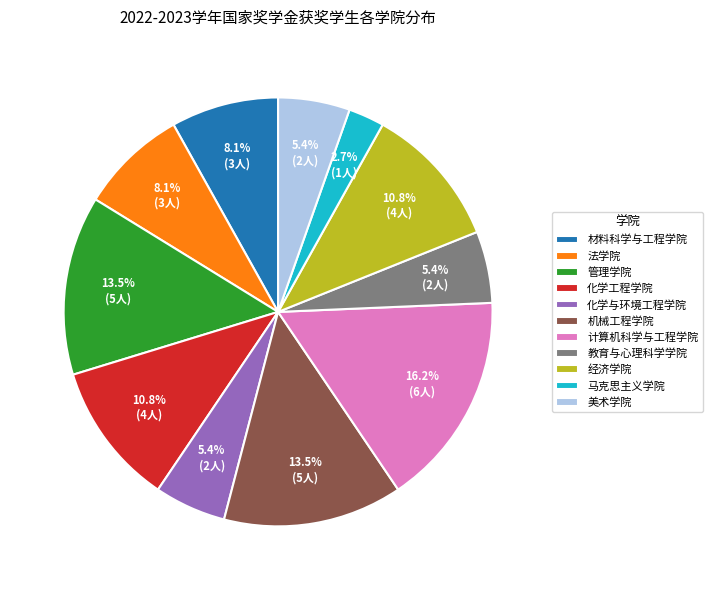

Which category has the biggest portion of the pie?

计算机科学与工程学院